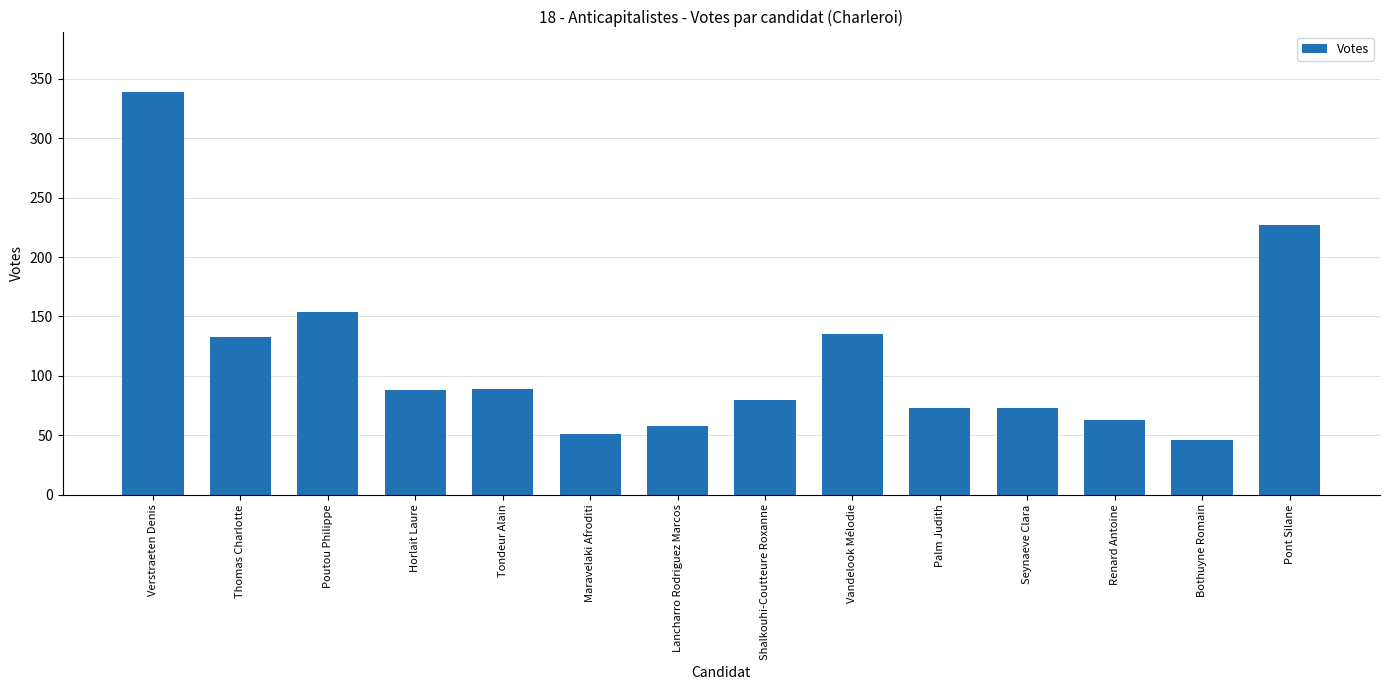

What is the greatest value displayed?

339